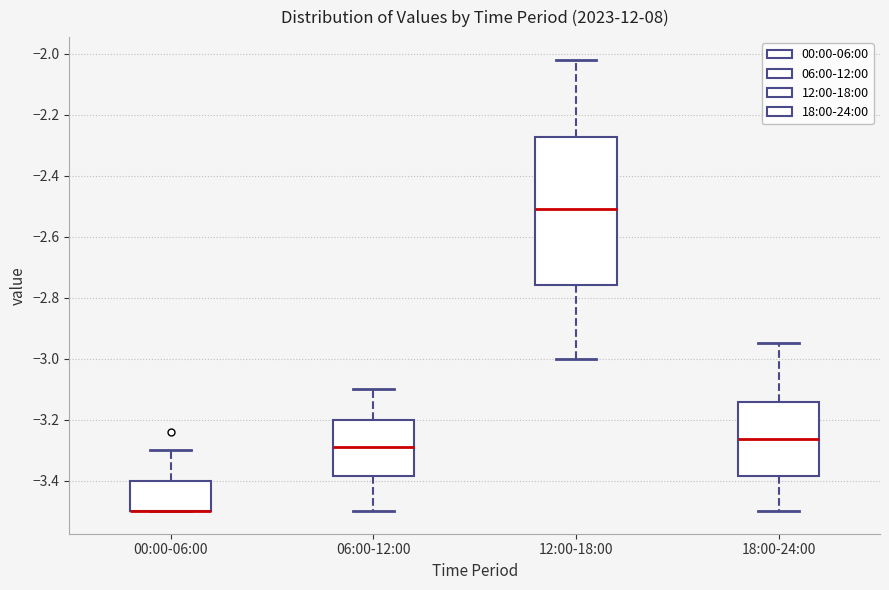

Which box is the tallest, from its lower edge to its upper edge?

12:00-18:00